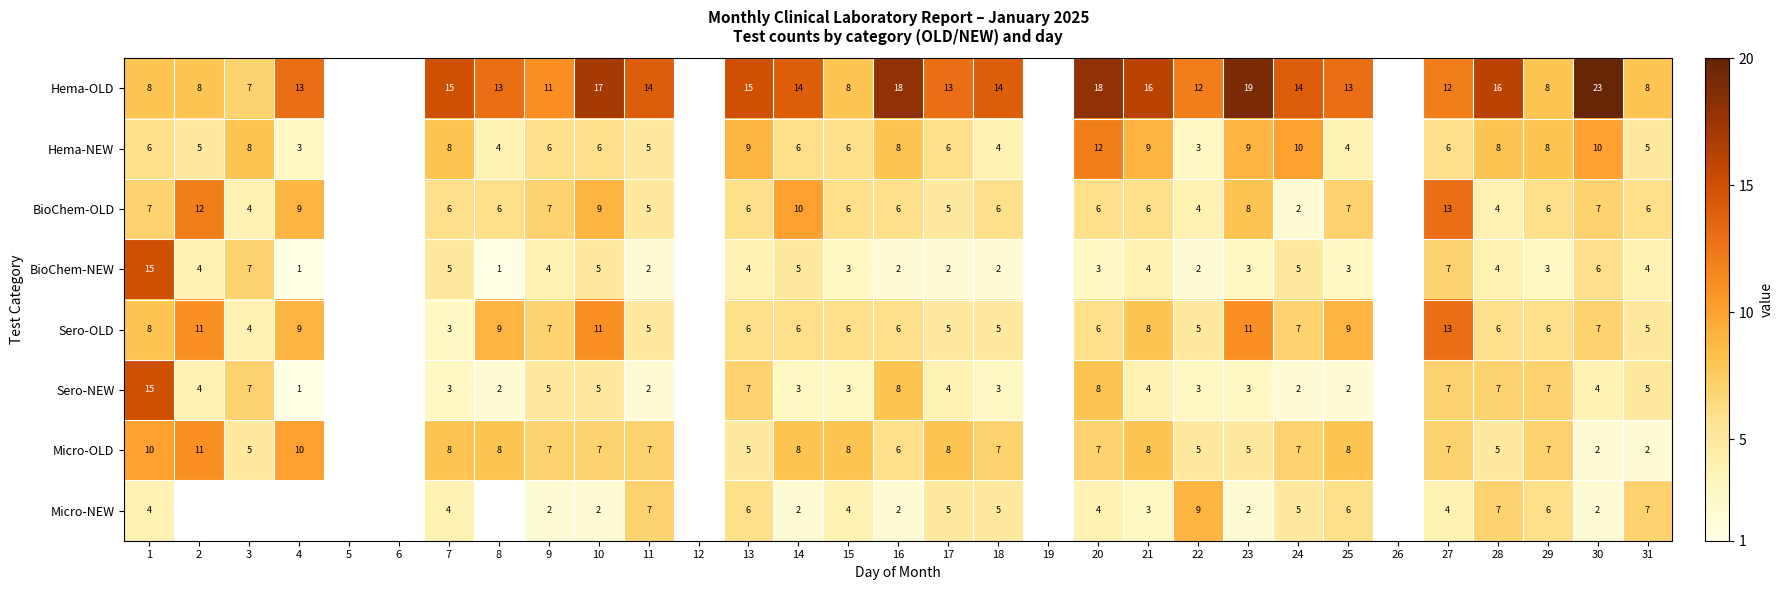

How many categories are shown in the chart?

31